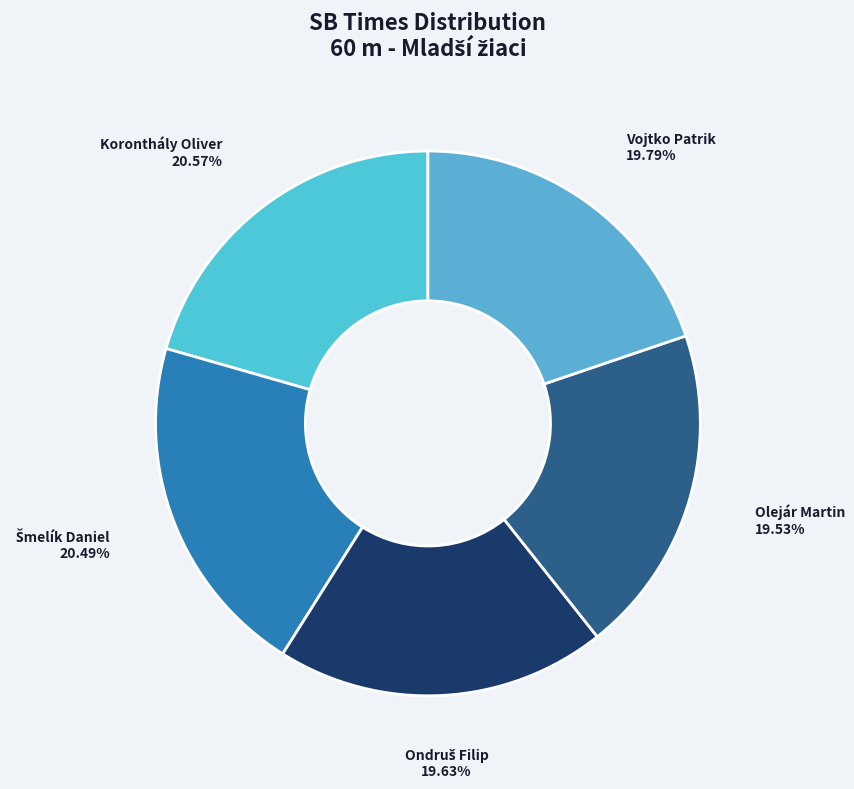

What percentage is the Olejár Martin slice, to the nearest percent?

20%